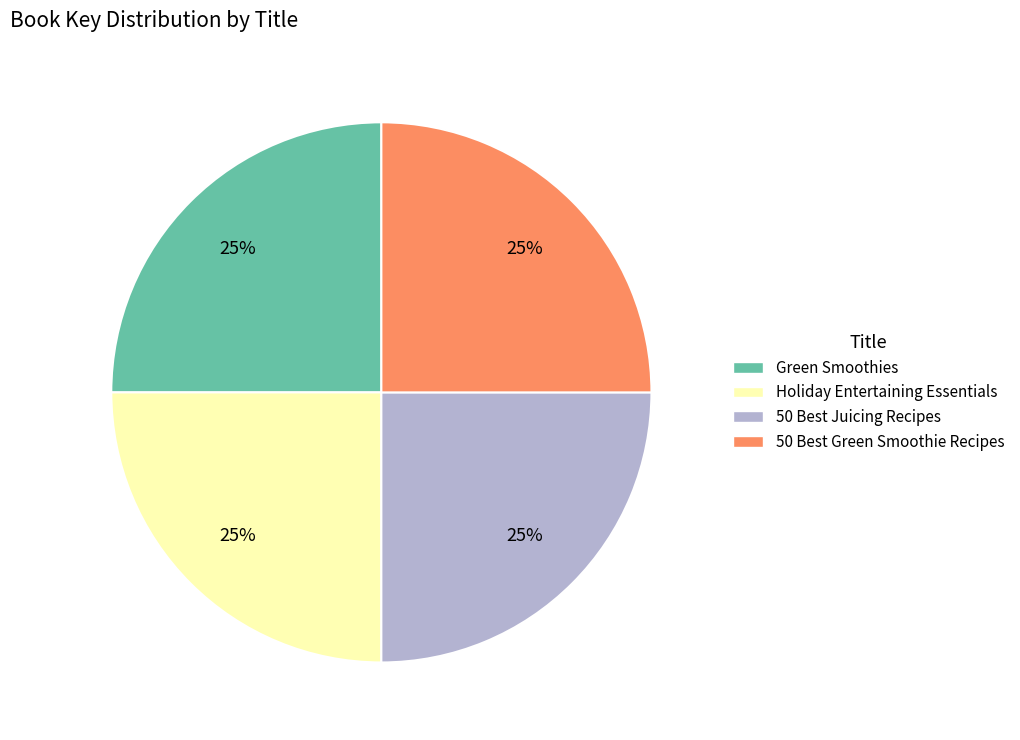

How many segments does this pie chart have?

4